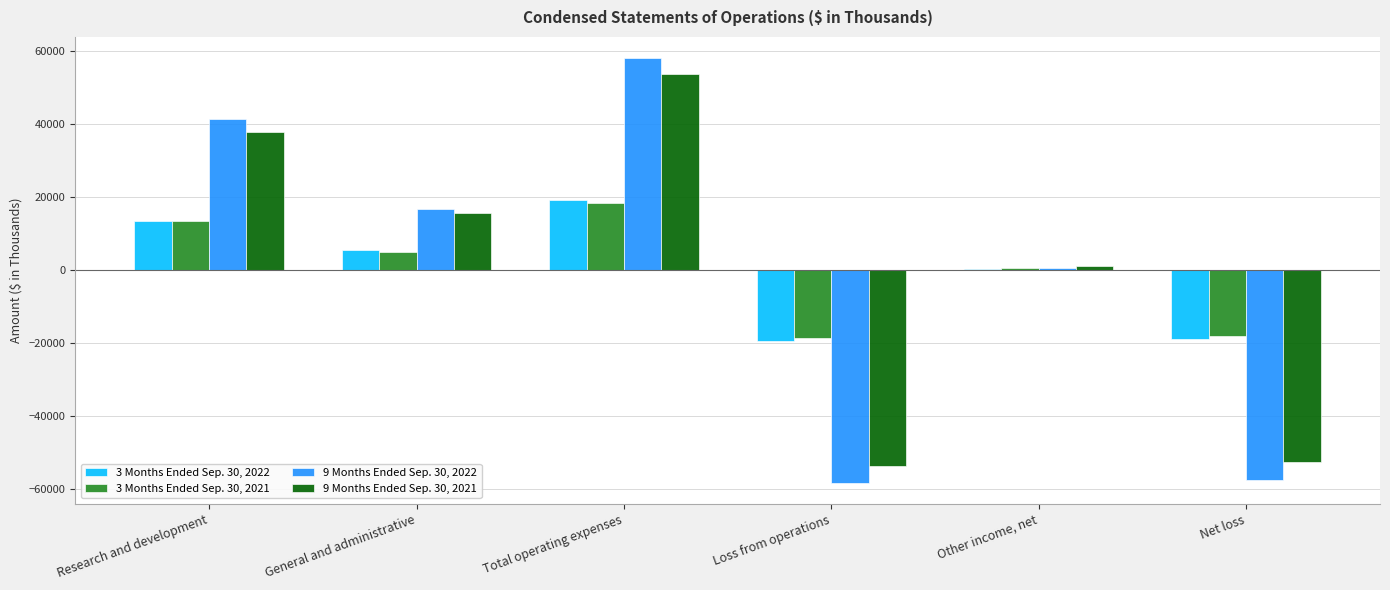

Between Research and development and Loss from operations, which series saw the biggest shift?

9 Months Ended Sep. 30, 2022